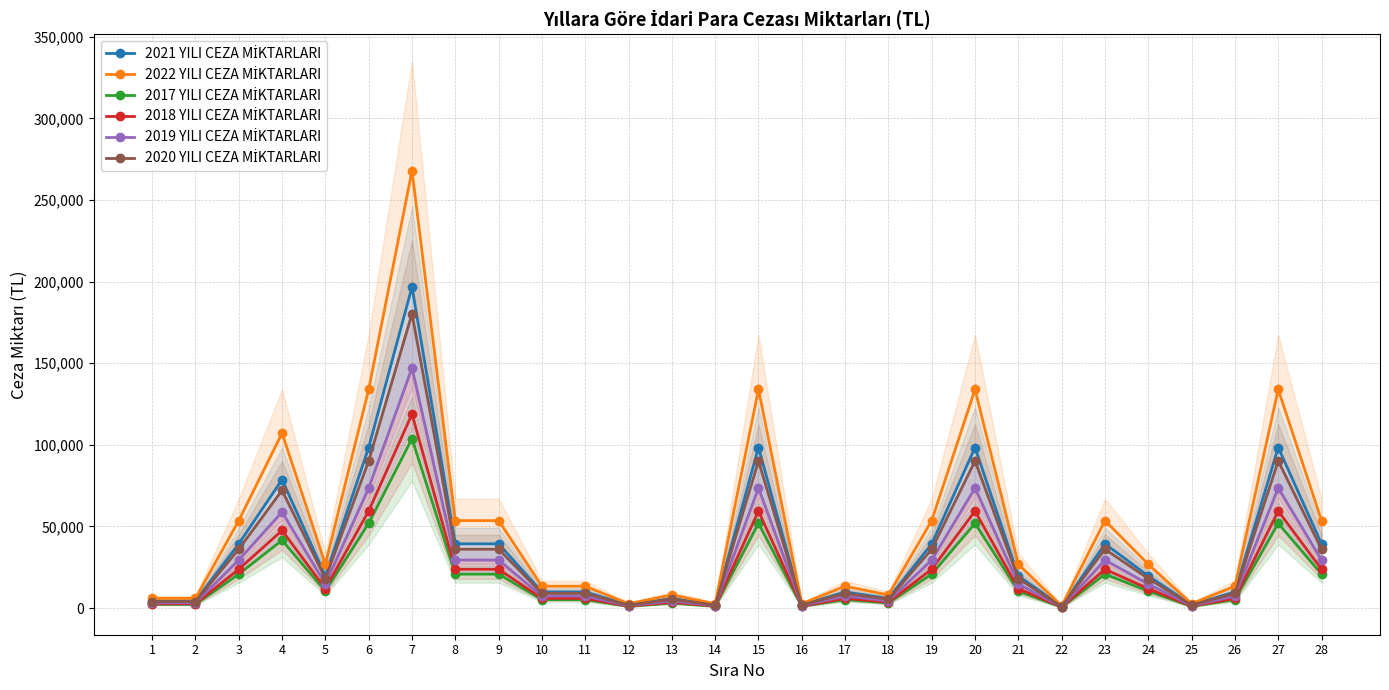

What is the total value across all series at 14?

10131